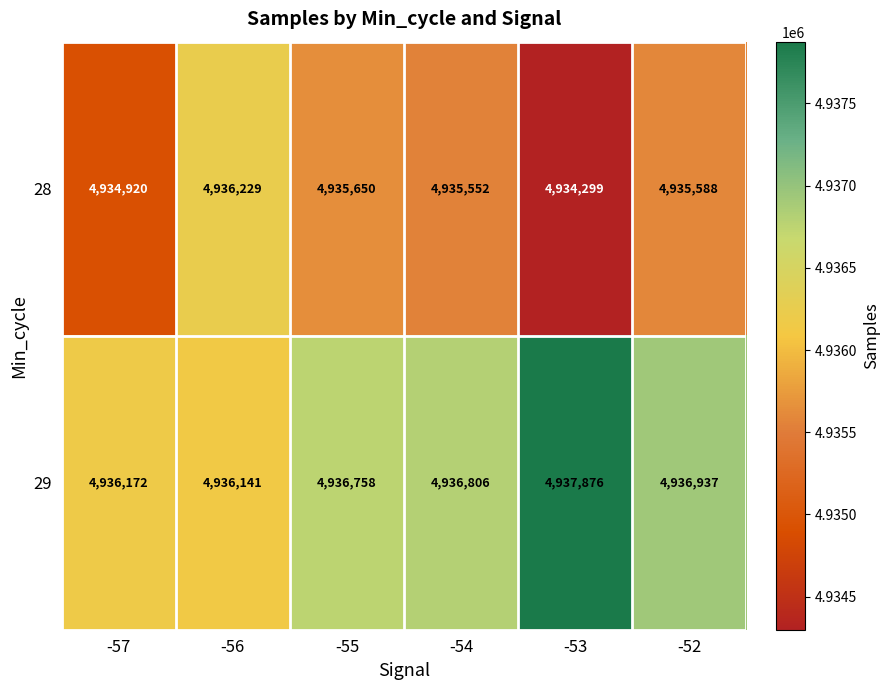

What is the average value of the 29 series?

4936782